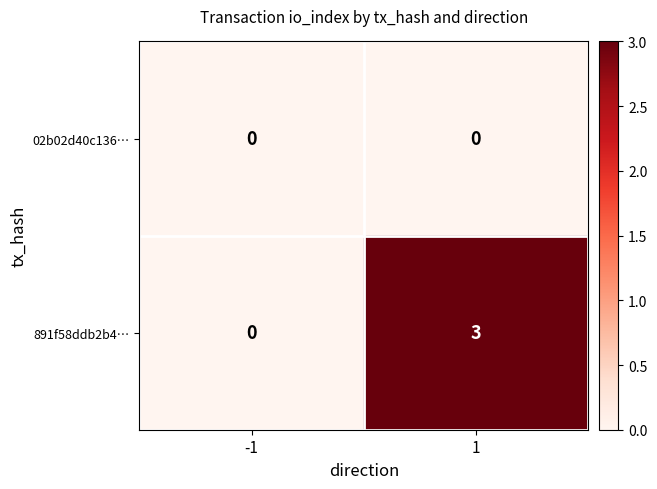

True or false: 891f58ddb2b4… has a value of 3 at 1.

True